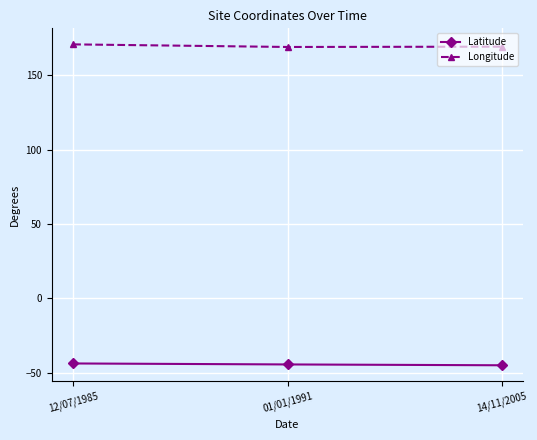

What is the sum of all Longitude values?

508.9